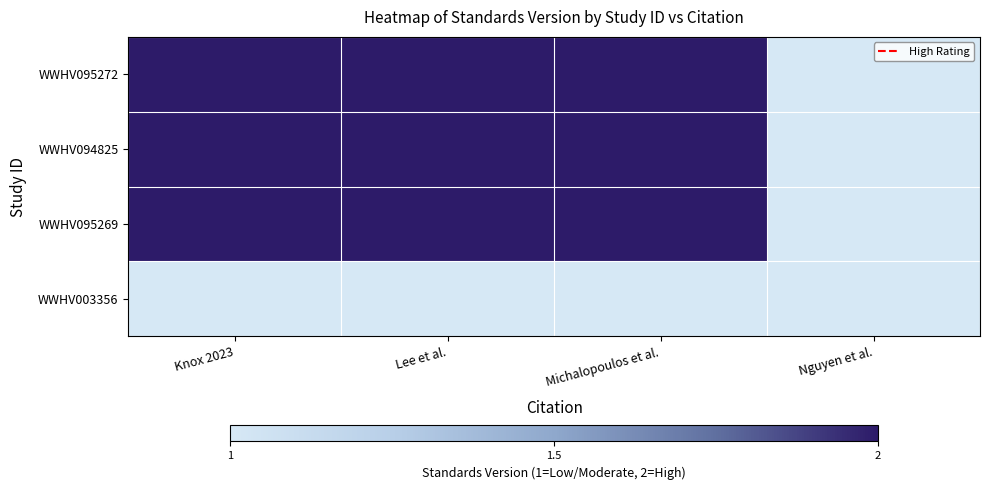

Which series has the widest spread of values?

WWHV095272